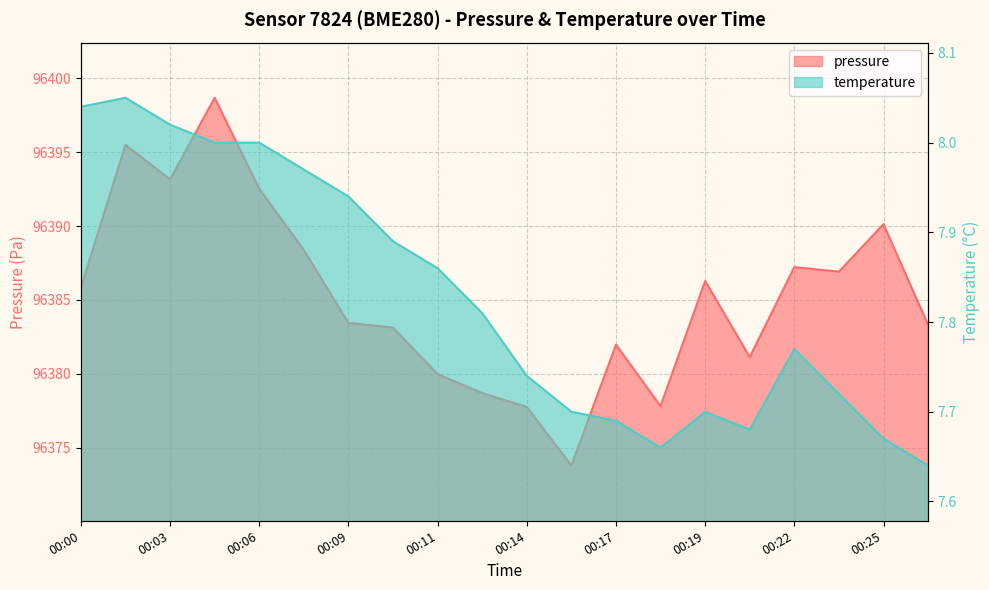

True or false: temperature and pressure cross at least once.

False